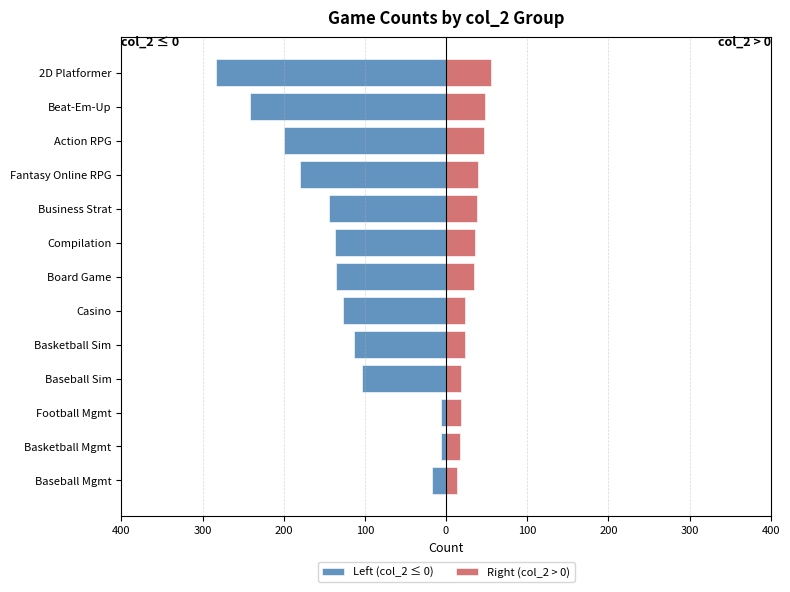

What is the minimum value for Right (col_2 > 0)?

13